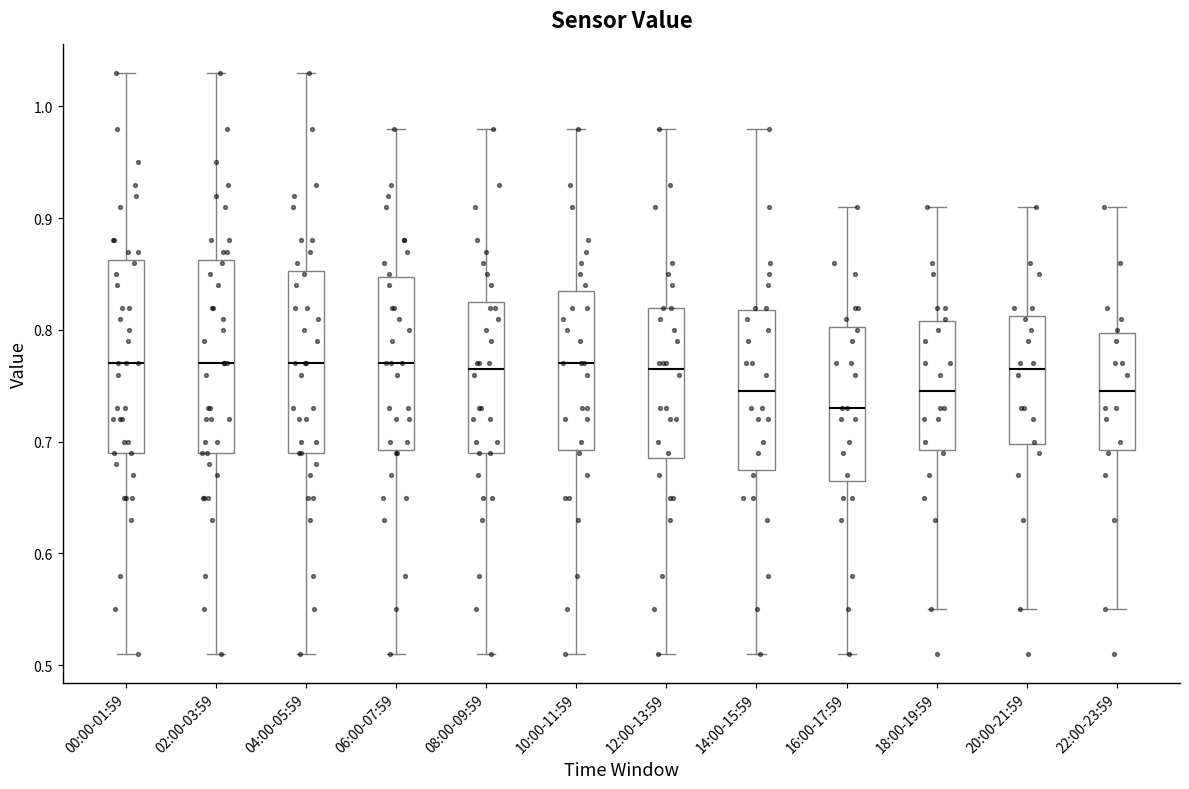

Which box has the lowest median line?

16:00-17:59